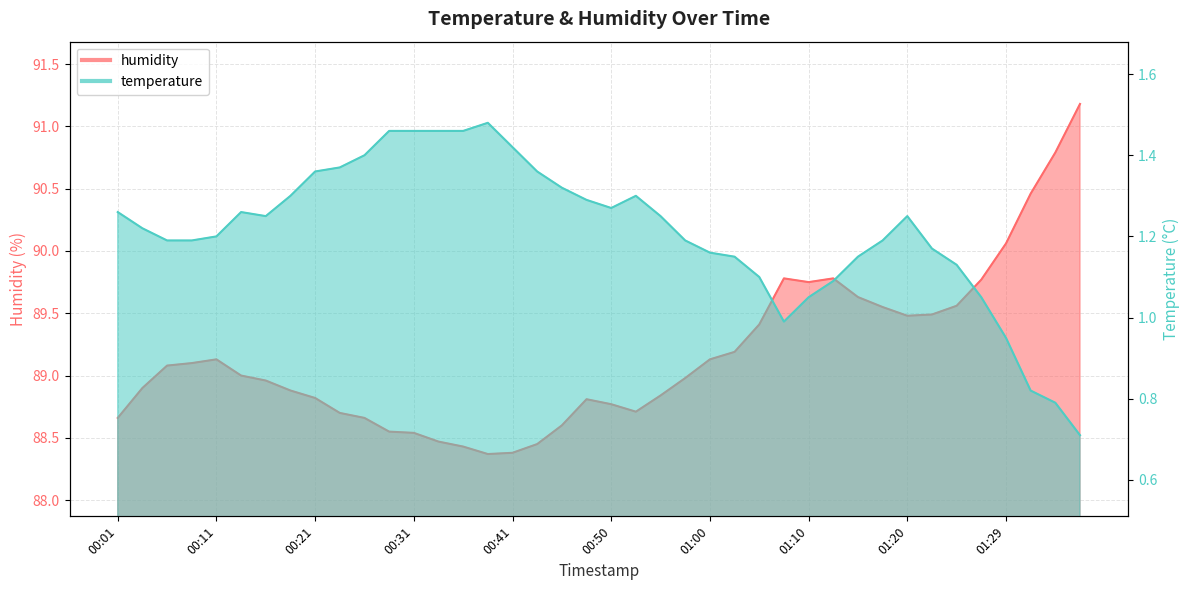

What is the spread (max minus min) of values at 01:32?

89.6